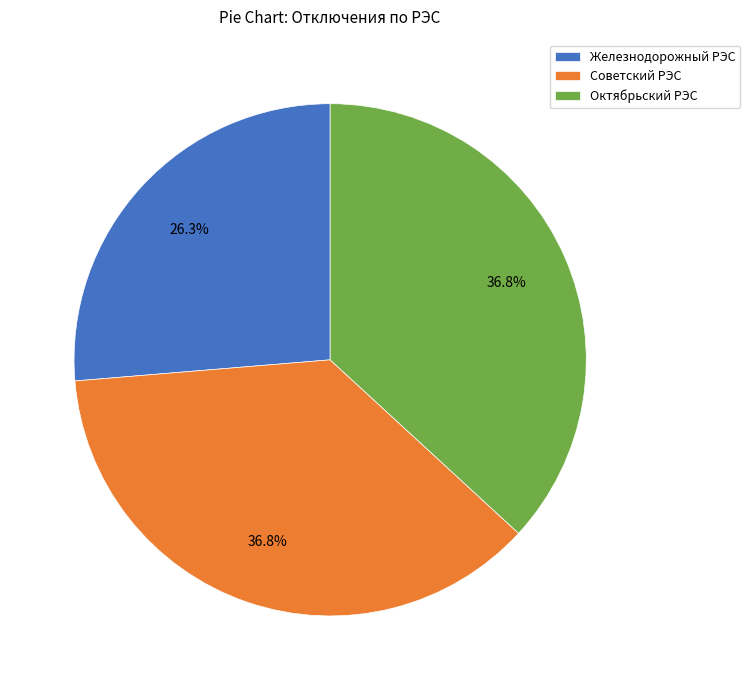

How many slices are in this pie chart?

3